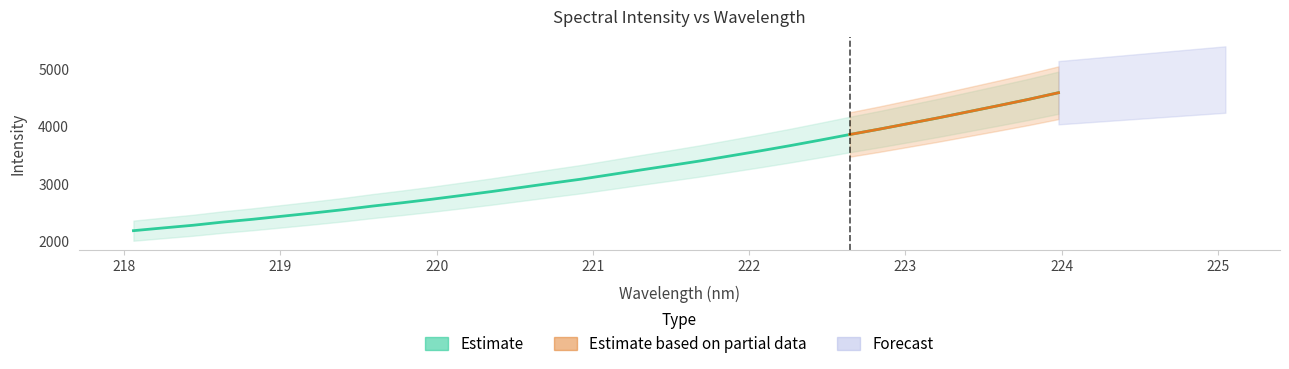

Reading right to left, what are all the values shown in this chart?

4589.2	4474.0	4366.2	4260.9	4155.4	4055.6	3956.3	3862.2	3764.0	3668.5	3577.6	3490.5	3403.6	3323.9	3245.4	3165.1	3085.5	3014.8	2942.0	2869.7	2802.0	2735.8	2673.9	2616.0	2552.4	2495.2	2441.0	2387.1	2338.4	2282.7	2236.1	2188.2